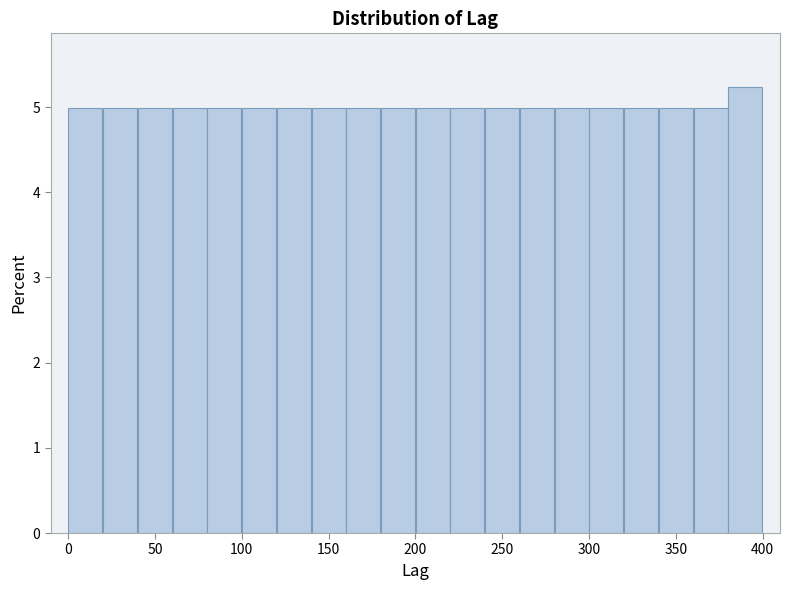

Reading left to right, list every bar in this chart as the range it spans on the x-axis followed by its height. The values are not printed on the chart, so give them approximately, as read against the axis.

0 to 20: 5.0
20 to 40: 5.0
40 to 60: 5.0
60 to 80: 5.0
80 to 100: 5.0
100 to 120: 5.0
120 to 140: 5.0
140 to 160: 5.0
160 to 180: 5.0
180 to 200: 5.0
200 to 220: 5.0
220 to 240: 5.0
240 to 260: 5.0
260 to 280: 5.0
280 to 300: 5.0
300 to 320: 5.0
320 to 340: 5.0
340 to 360: 5.0
360 to 380: 5.0
380 to 400: 5.2